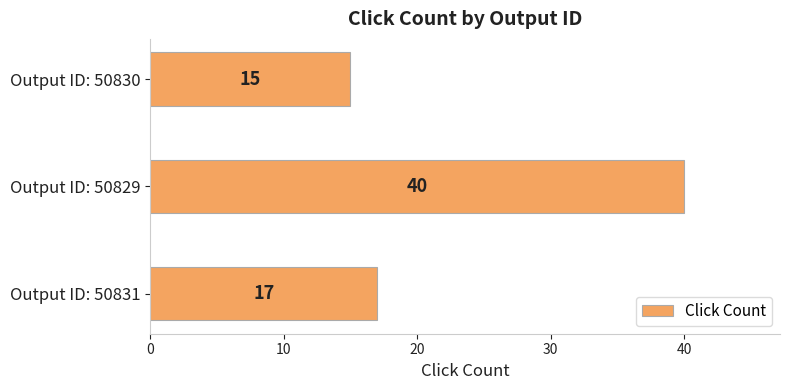

Reading bottom to top, transcribe all the data shown in this chart.

Output ID: 50831=17	Output ID: 50829=40	Output ID: 50830=15